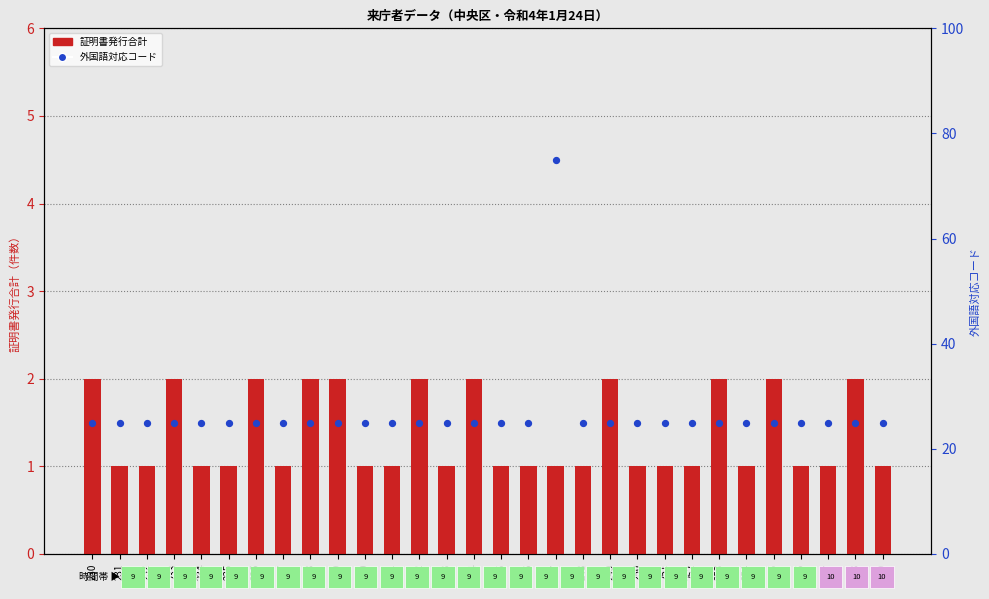

What are all the series names shown in the legend?

証明書発行合計, 外国語対応コード(1:必要,2:不要)